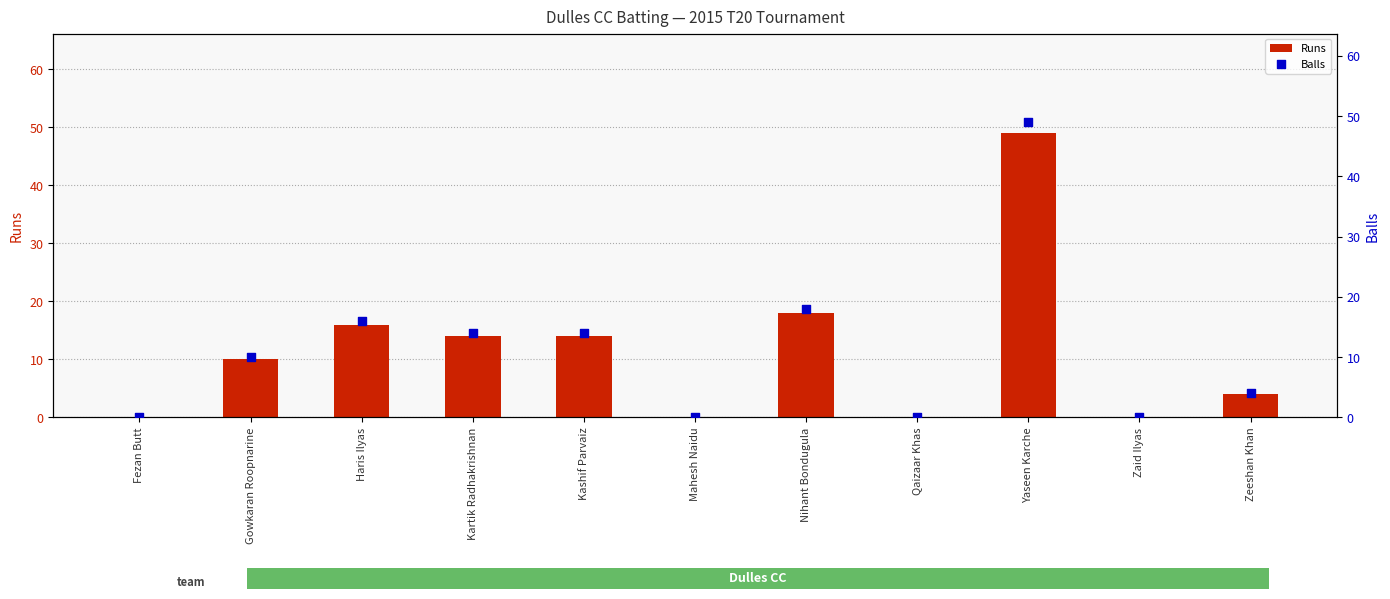

At which category is the sum across all series the highest?

Yaseen Karche